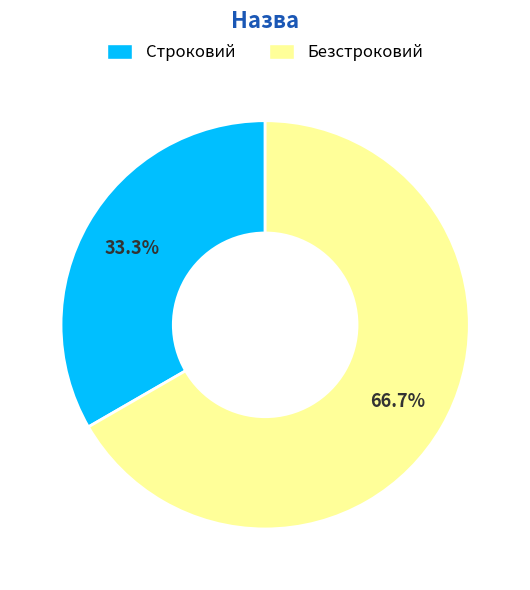

To the nearest percent, what is the difference between the largest and smallest slice percentages?

33%